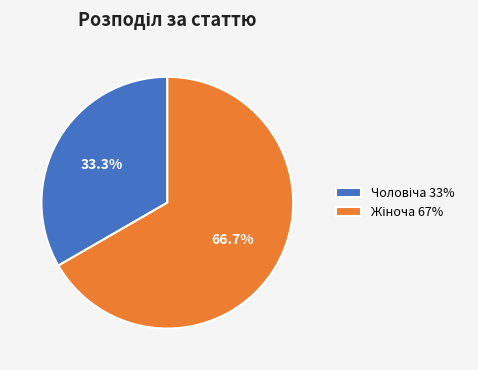

Does any single category account for the majority?

Yes